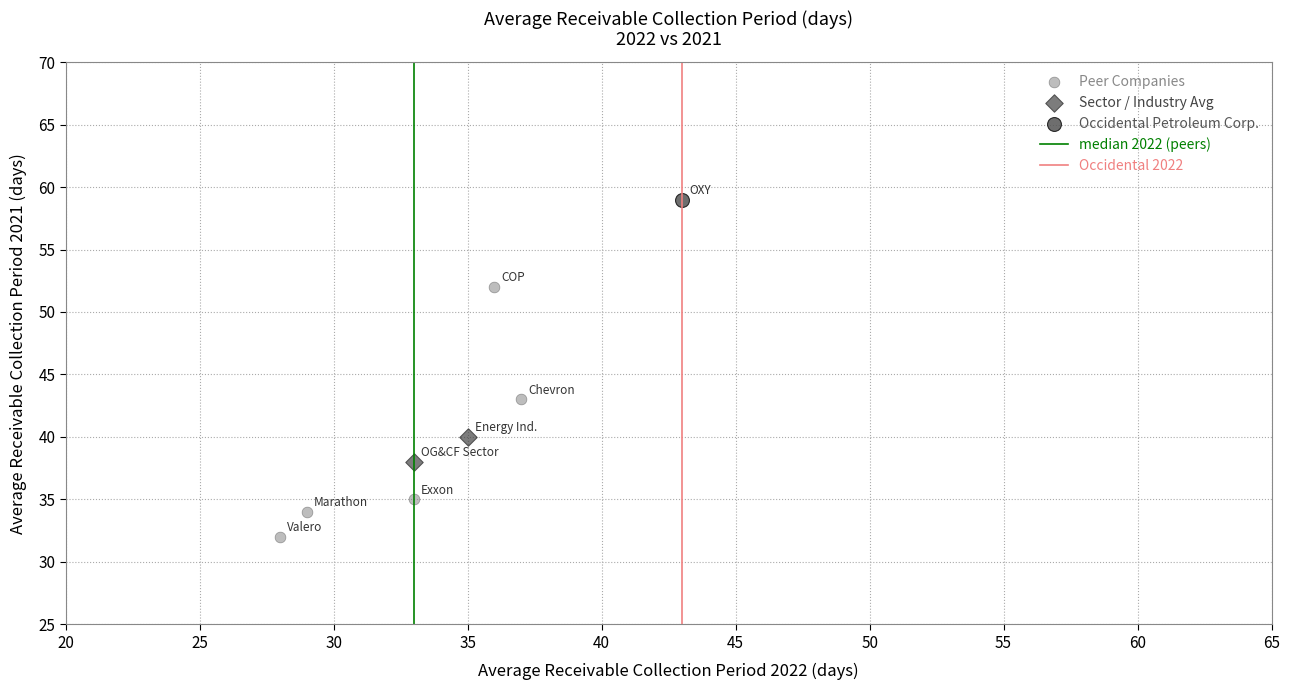

Which series reaches the minimum Y coordinate?

Peer Companies